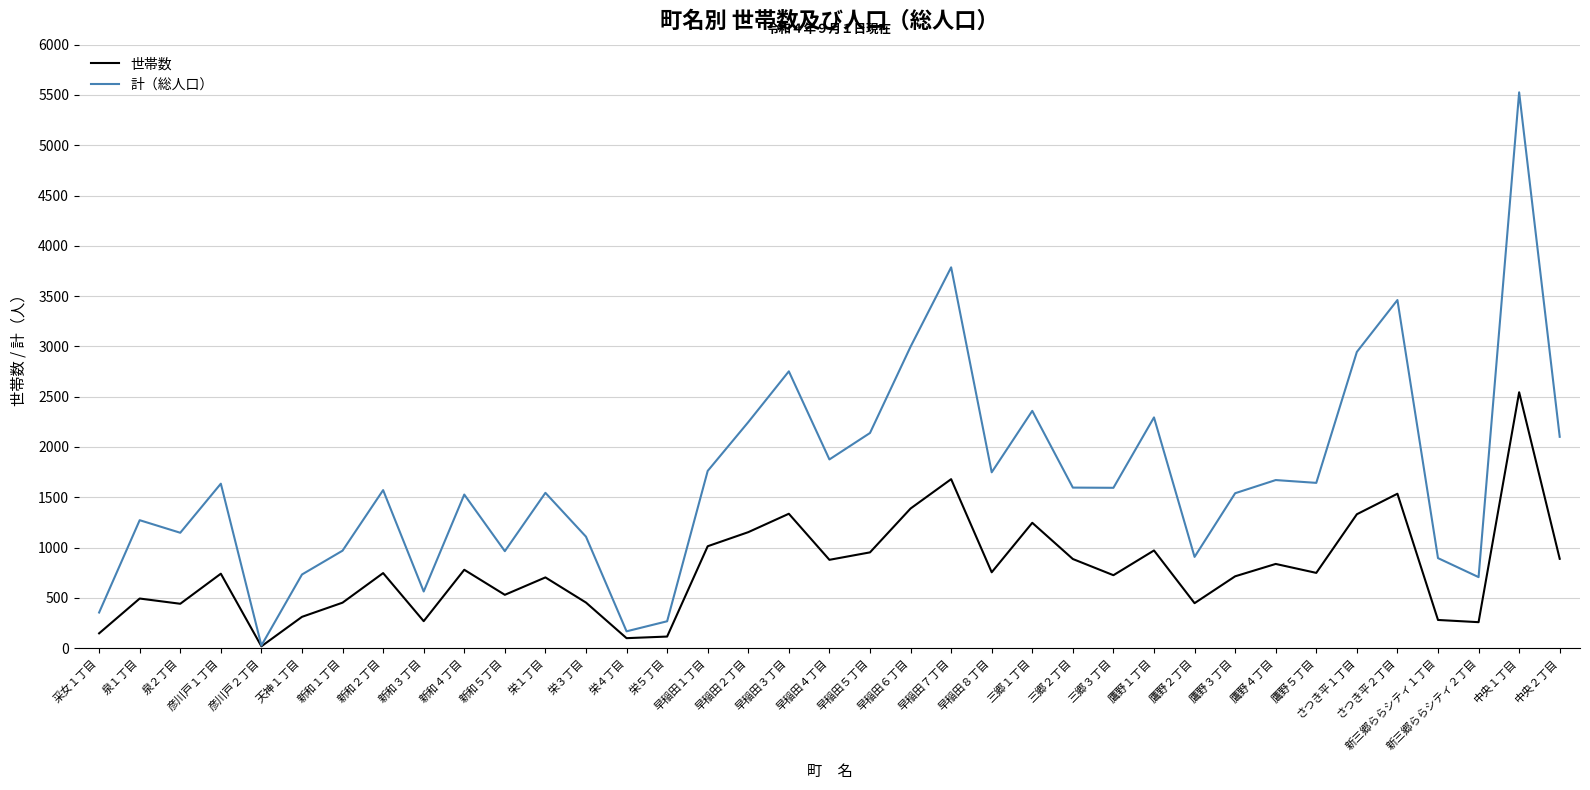

True or false: 世帯数 has more than 2 points higher than both neighbors.

True